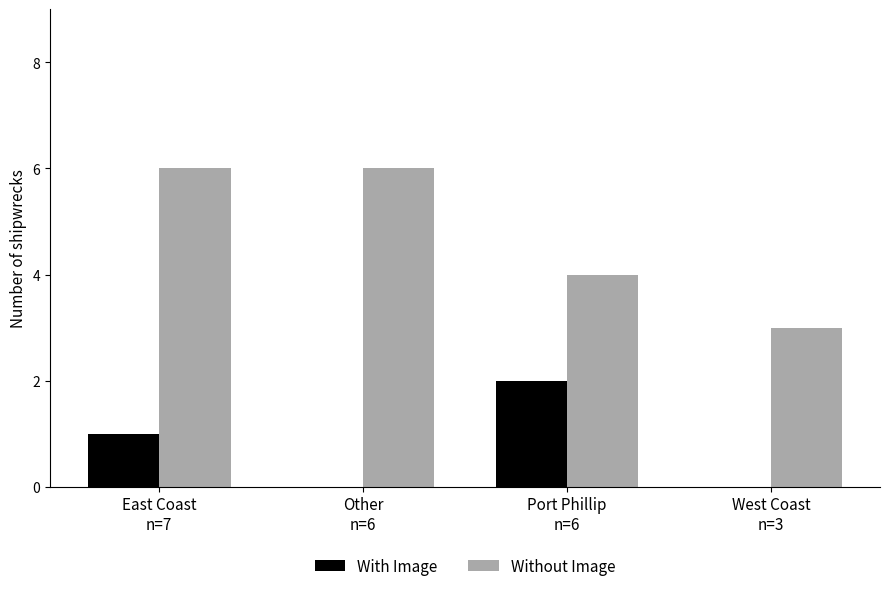

What is the maximum value shown in the chart?

6